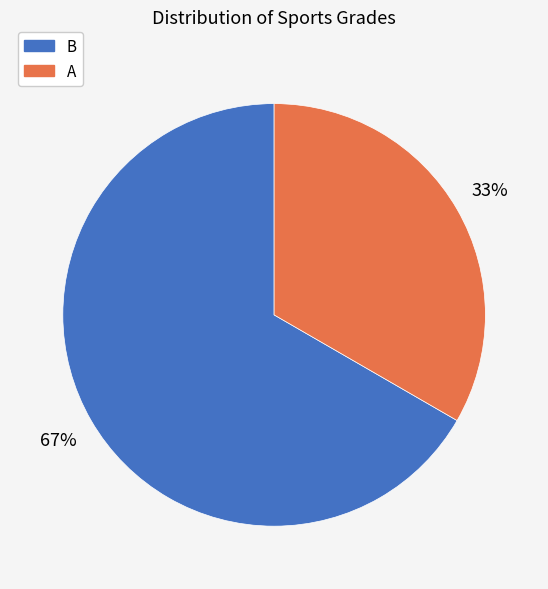

Rank the categories by value from highest to lowest.

B, A